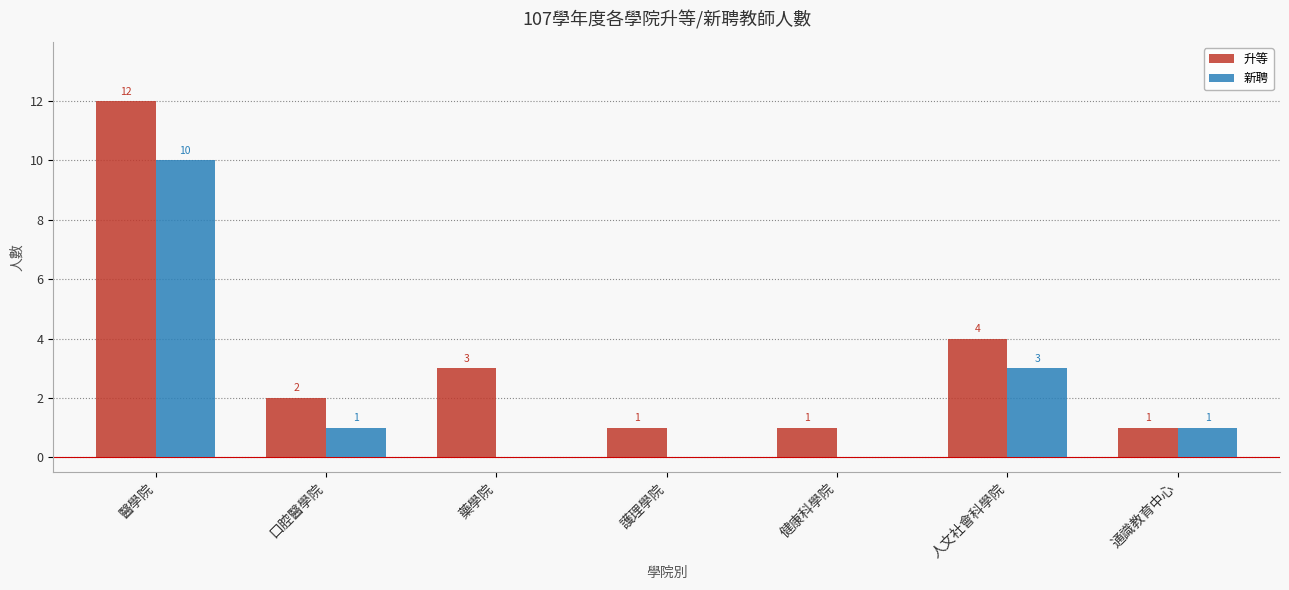

Does the chart contain stacked bars?

No